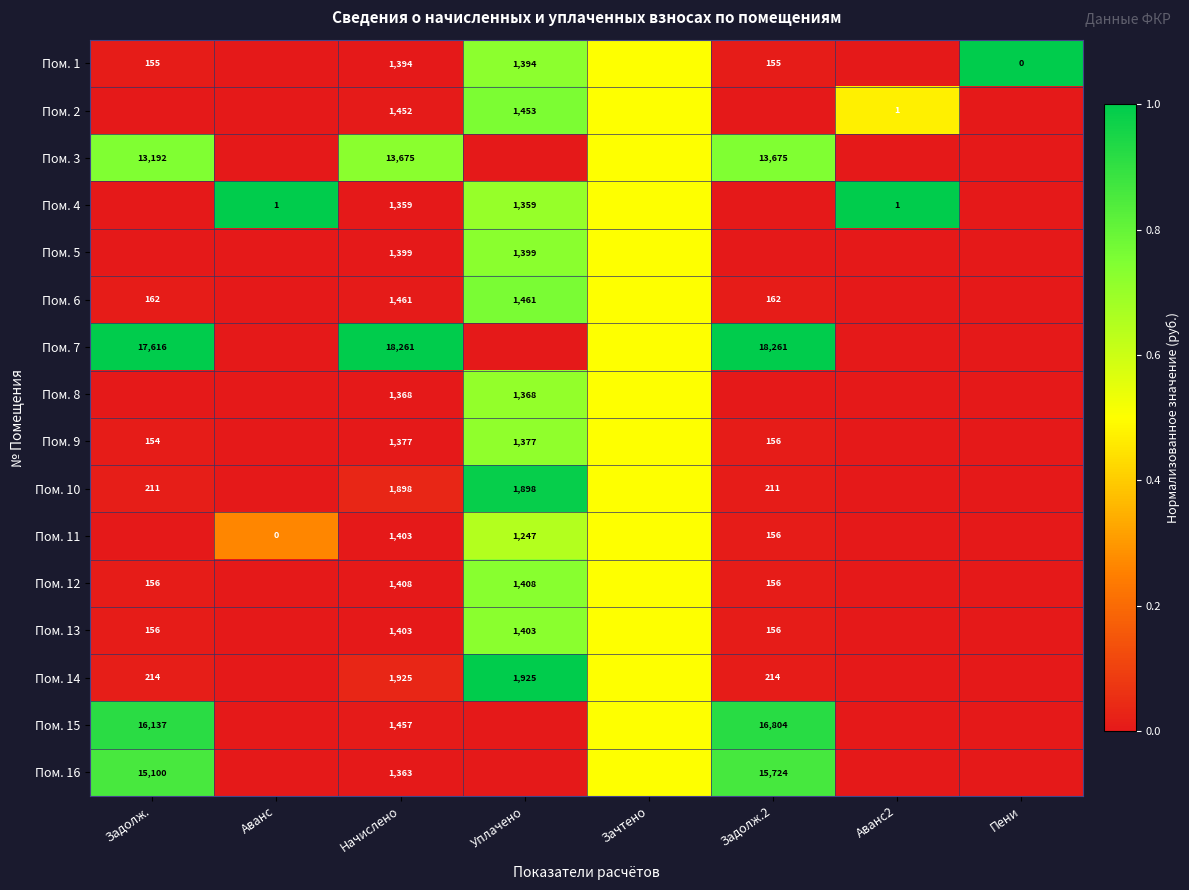

Is it true that Пом. 8 equals 1368.0 at Начислено?

True